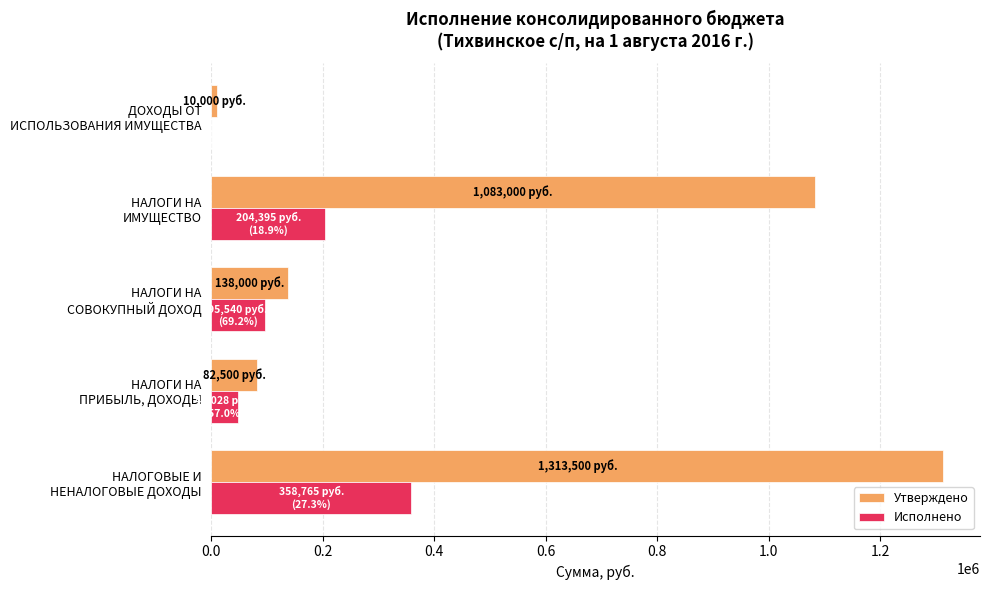

What is the sum of all Утверждено values?

2627000.0